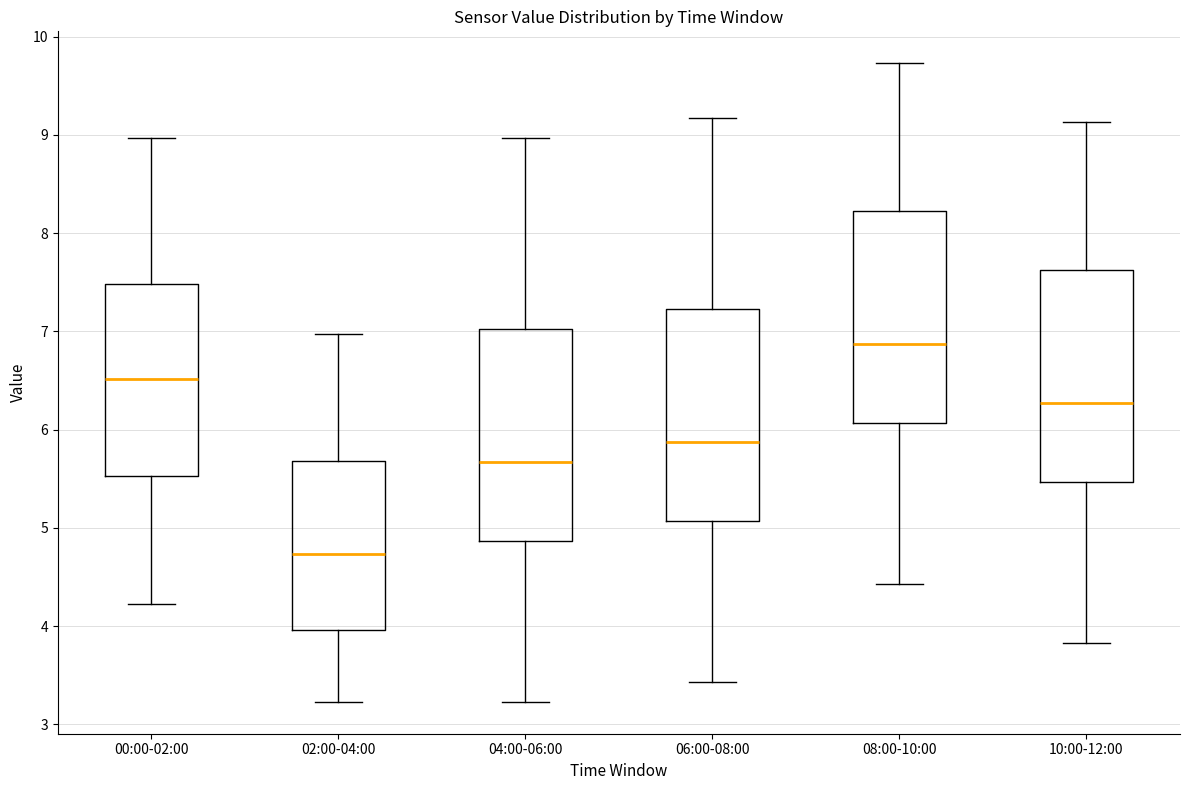

Where is the lower edge of the box for 10:00-12:00 on the y-axis? The values are not printed on the chart, so give them approximately, as read against the axis.

5.5